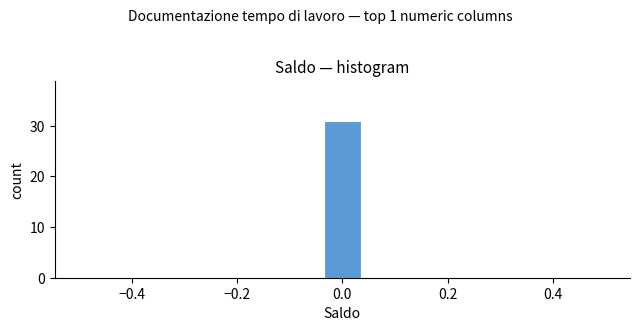

Around what value on the x-axis is the tallest bar? Give the approximate position of its centre, as read against the axis.

0.00